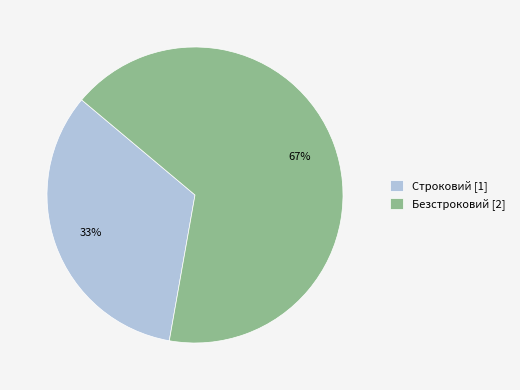

Which slice is the smallest?

Строковий